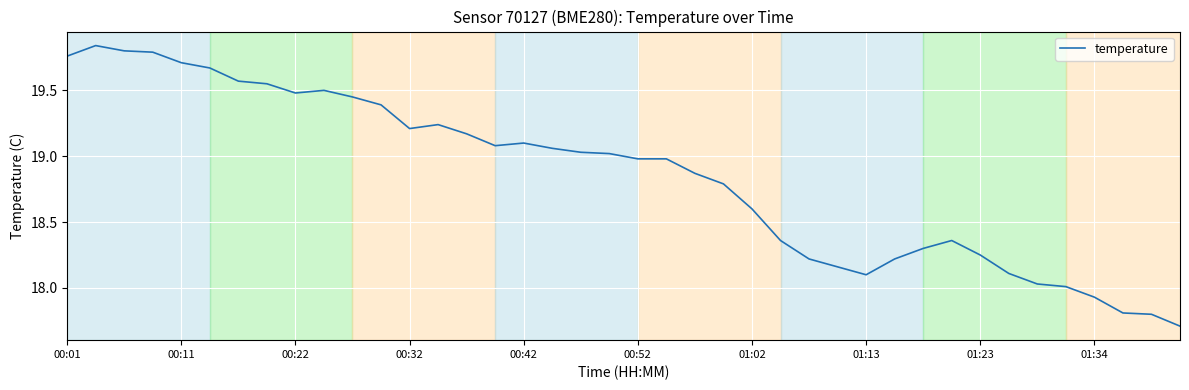

What is the smallest value displayed?

17.7